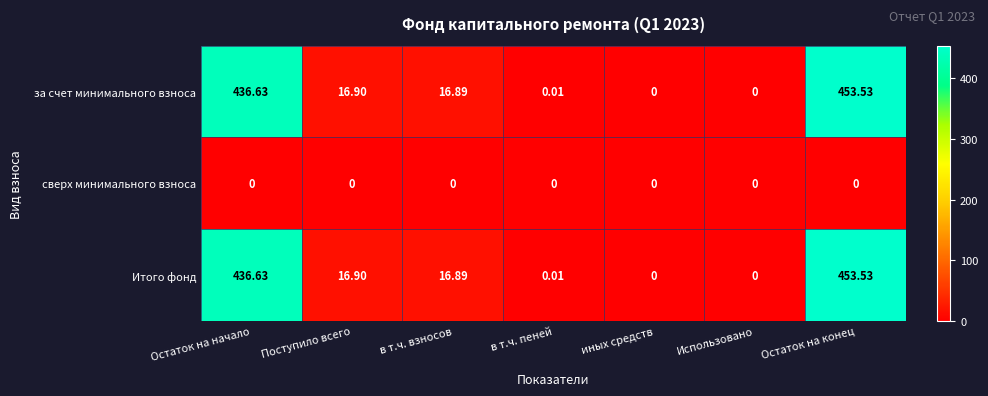

At which category is the sum across all series the highest?

Остаток на конец